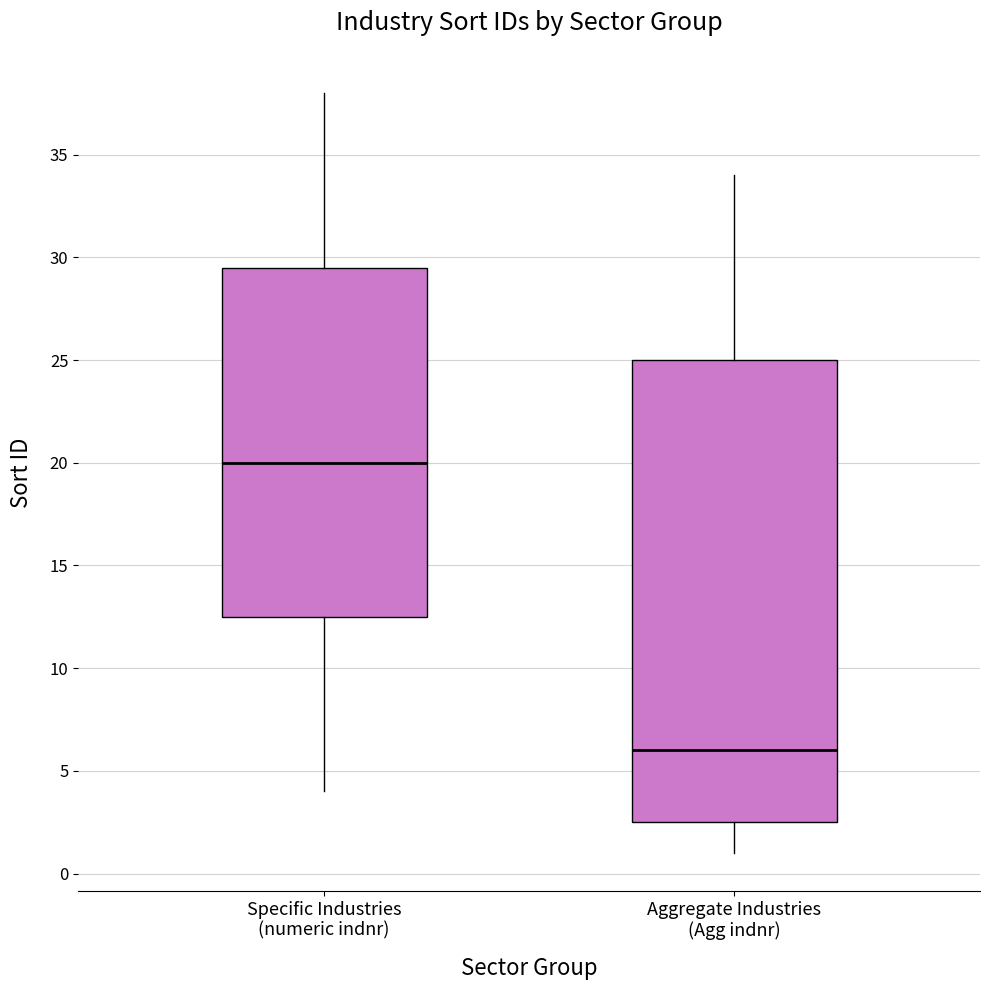

Which box's median line is the lowest?

Aggregate Industries (Agg indnr)